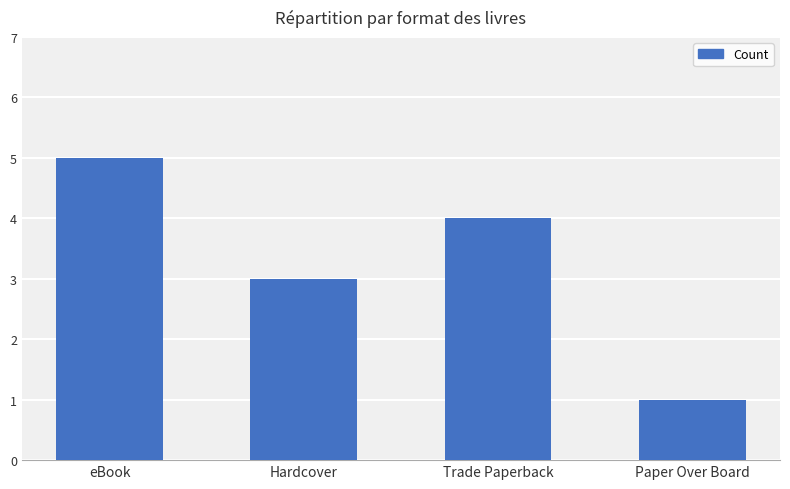

Reading left to right, what are all the values shown in this chart?

5	3	4	1